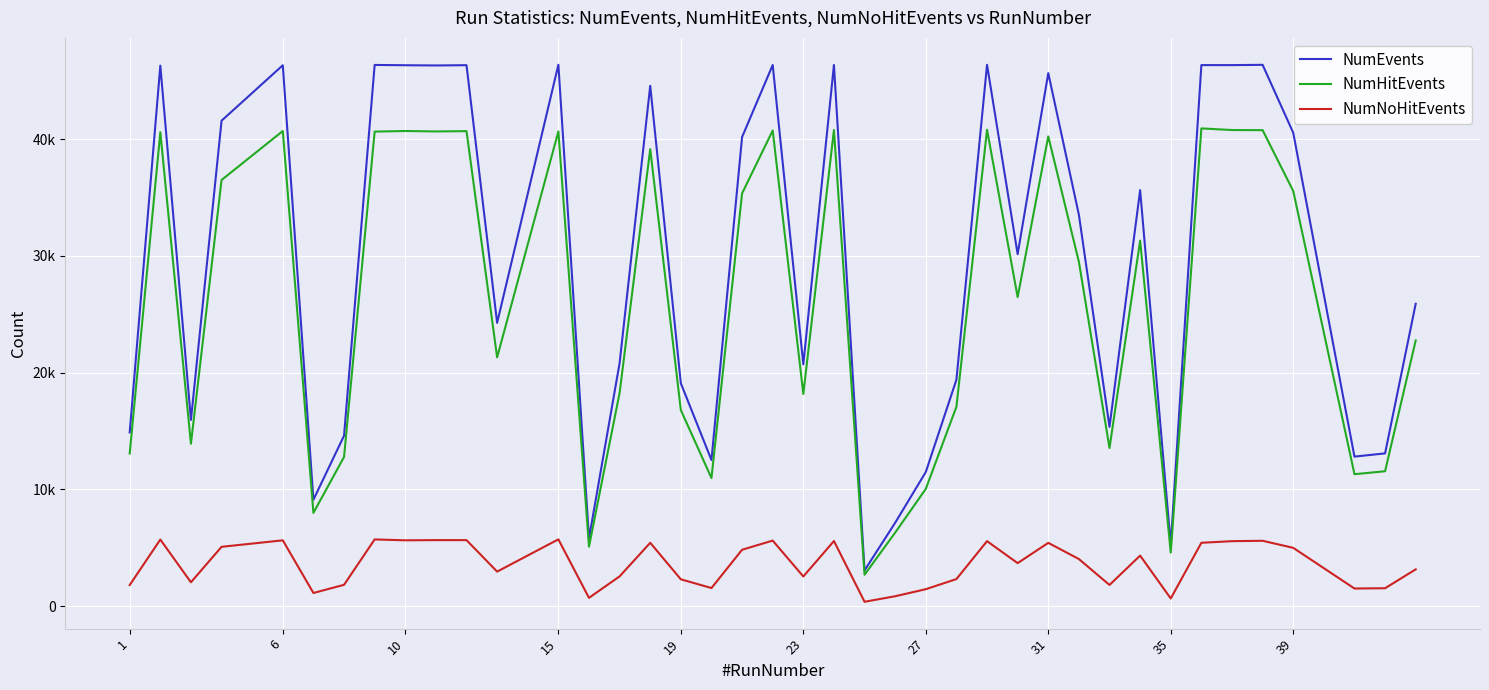

Does the chart display data point markers on the line(s)?

No